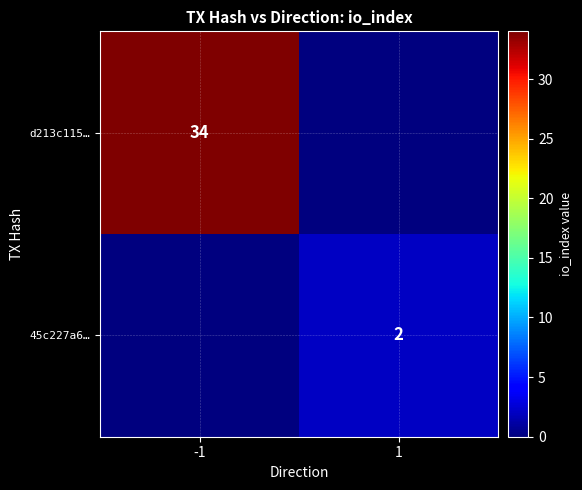

True or false: d213c115… has a value of 55 at -1.

False